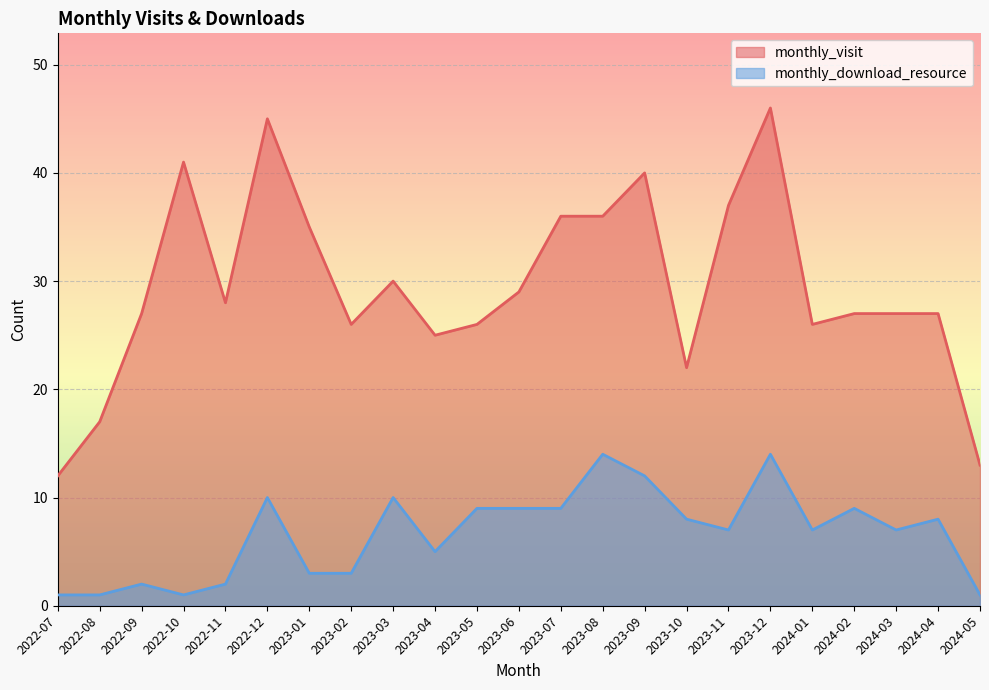

True or false: monthly_download_resource and monthly_visit cross at least once.

False